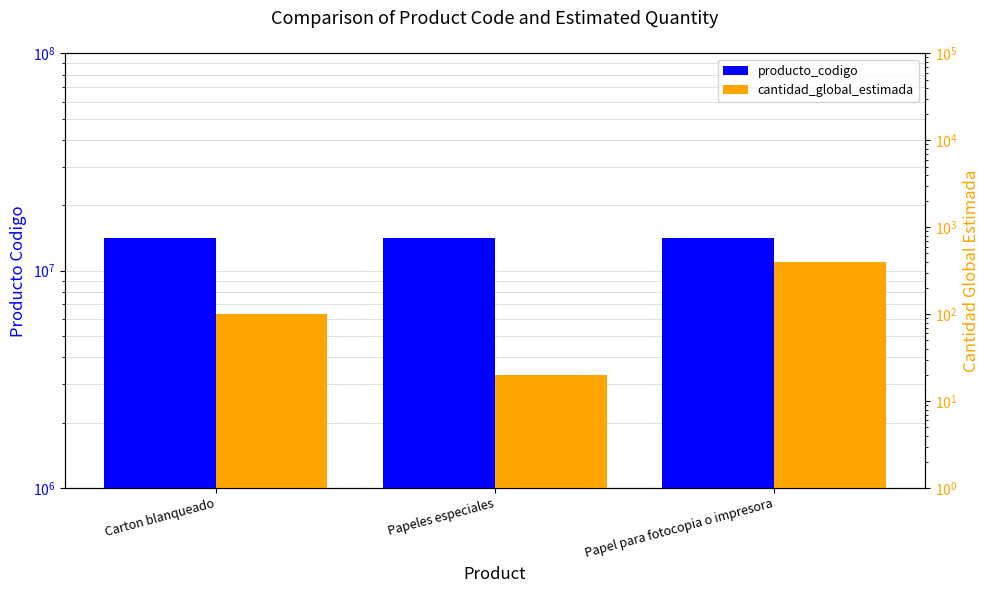

List the labels in order of producto_codigo value, smallest first.

Papel para fotocopia o impresora, Papeles especiales, Carton blanqueado